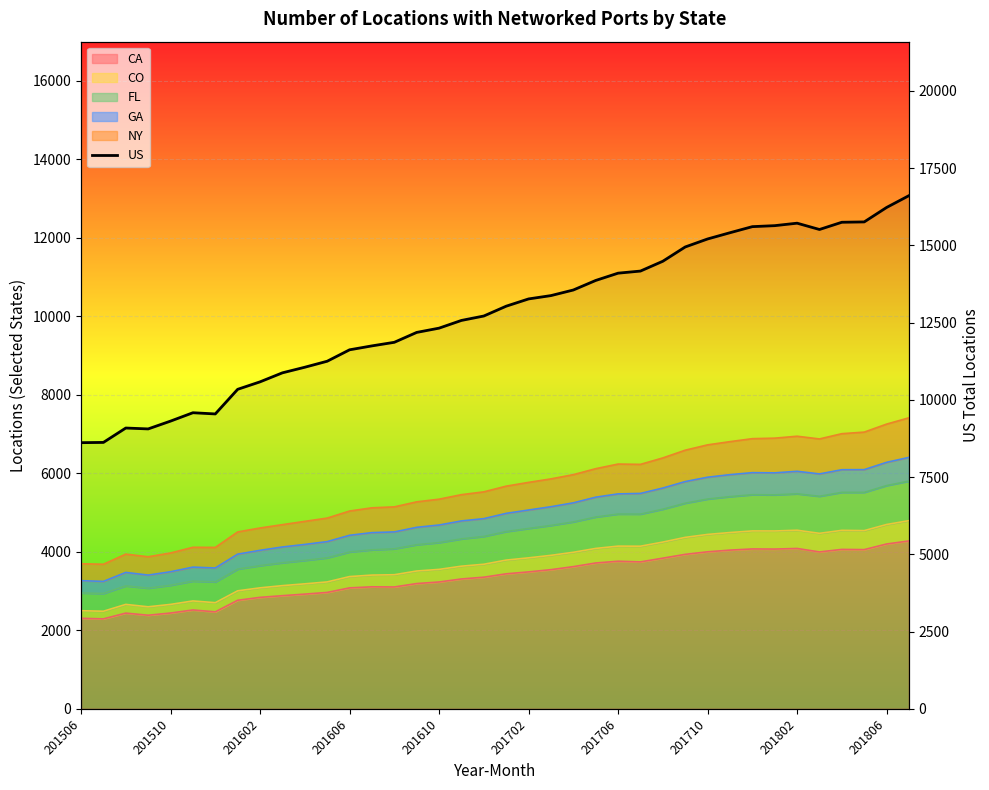

How many lines are shown in the chart?

1